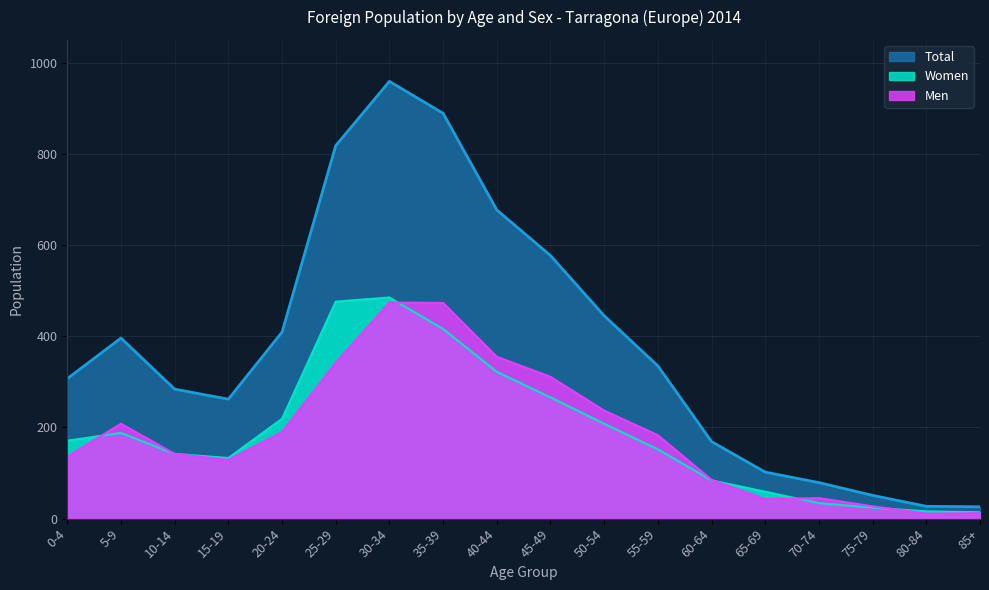

The Women series shows 188 at 5-9. True or false?

True